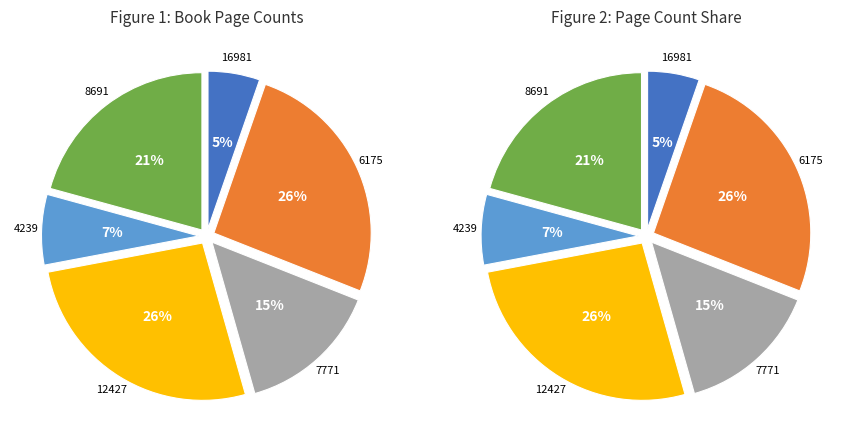

Count the number of slices in the pie.

6